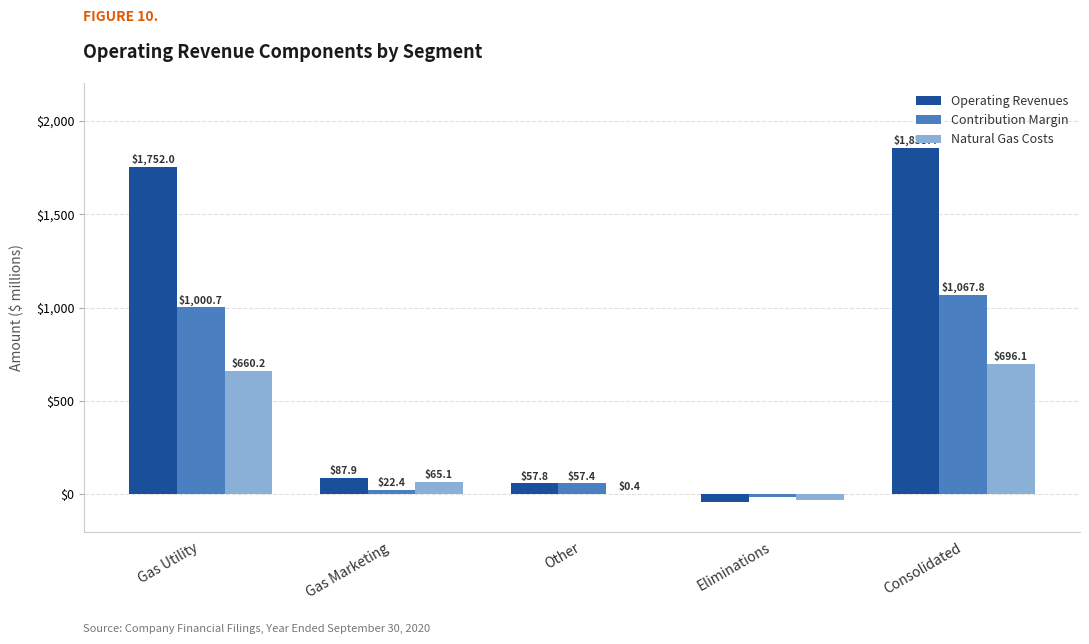

How many positive values does the Natural Gas Costs series have?

4